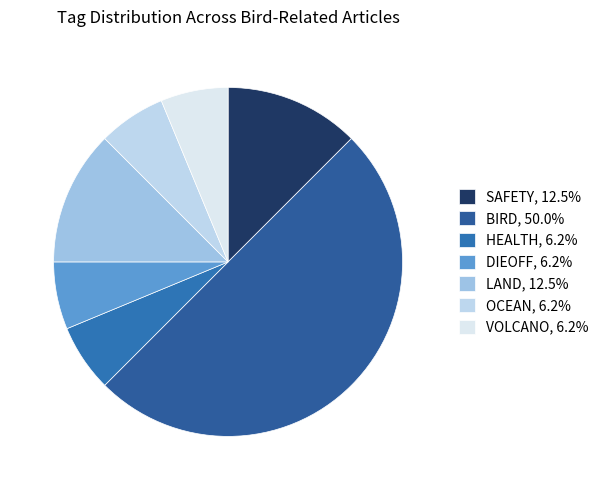

How many slices are in this pie chart?

7